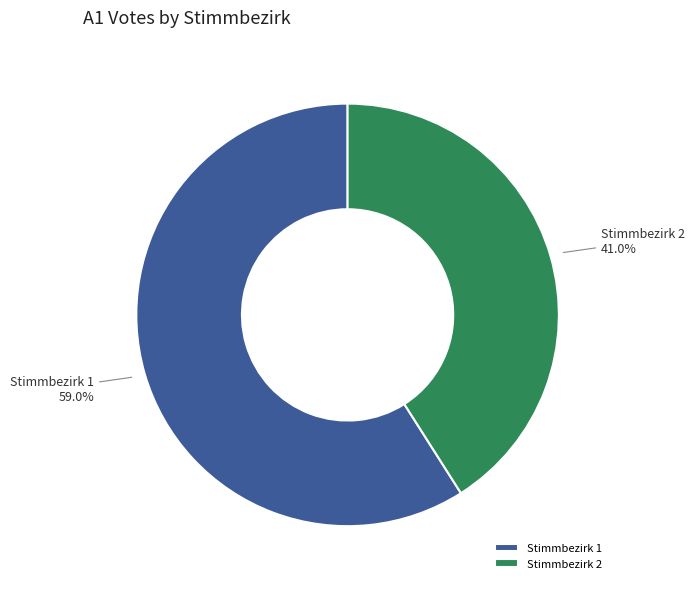

Is it true that Stimmbezirk 1 is 49% of the pie?

False